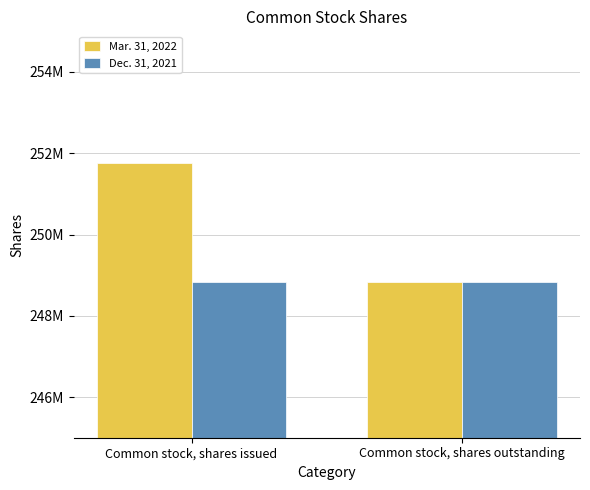

Which series has the largest range (max minus min)?

Mar. 31, 2022